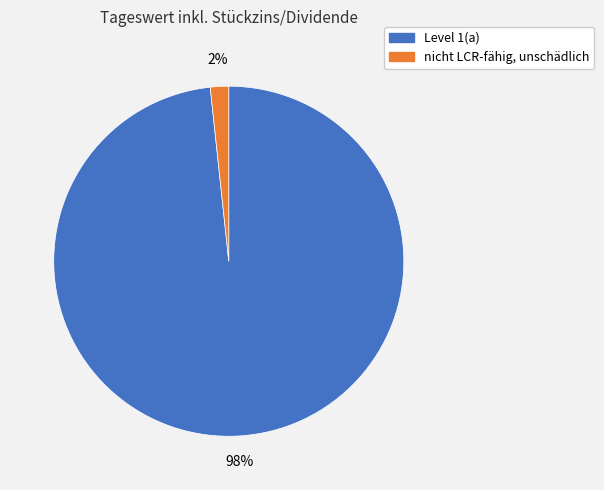

True or false: nicht LCR-fähig, unschädlich accounts for 2% of the total.

True